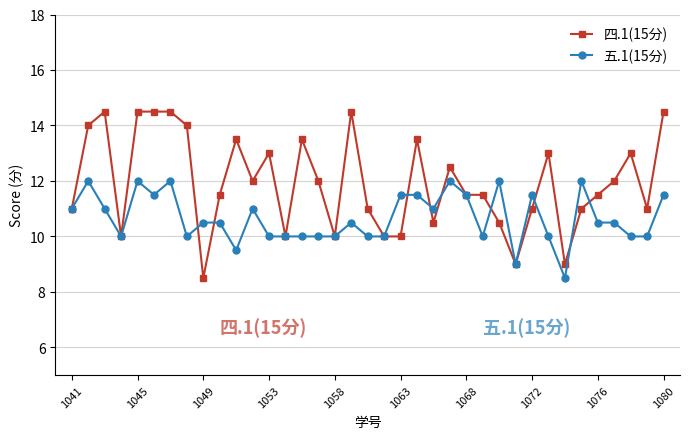

What is the value of the 四.1(15分) point at the 4th from the left?

10.0